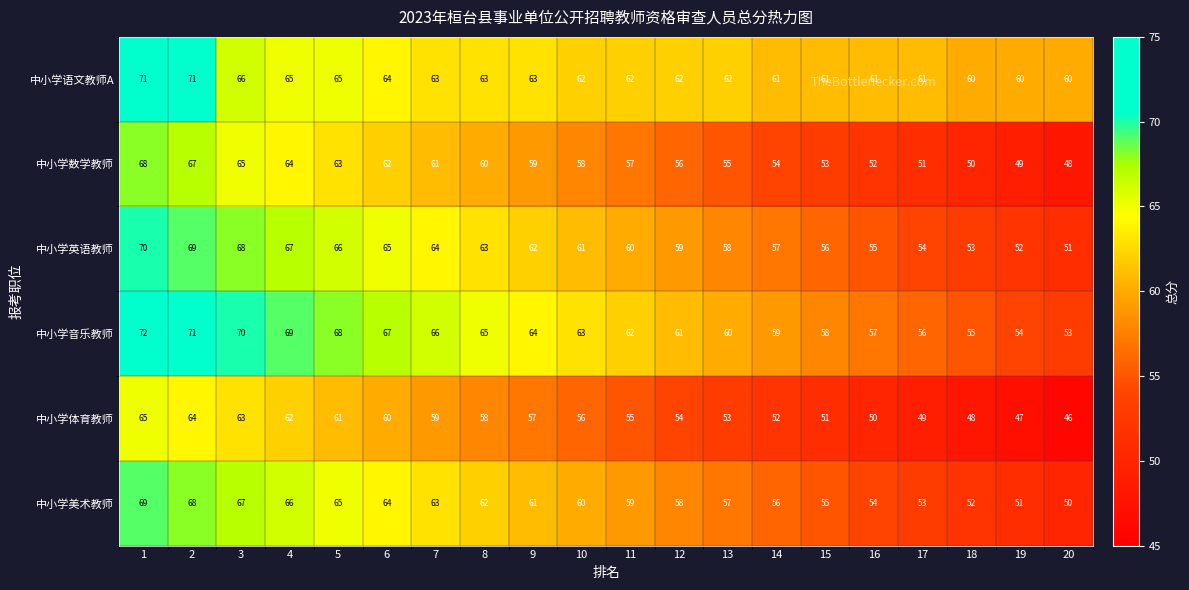

What is the sum of the 中小学数学教师 values at 5 and 2?

130